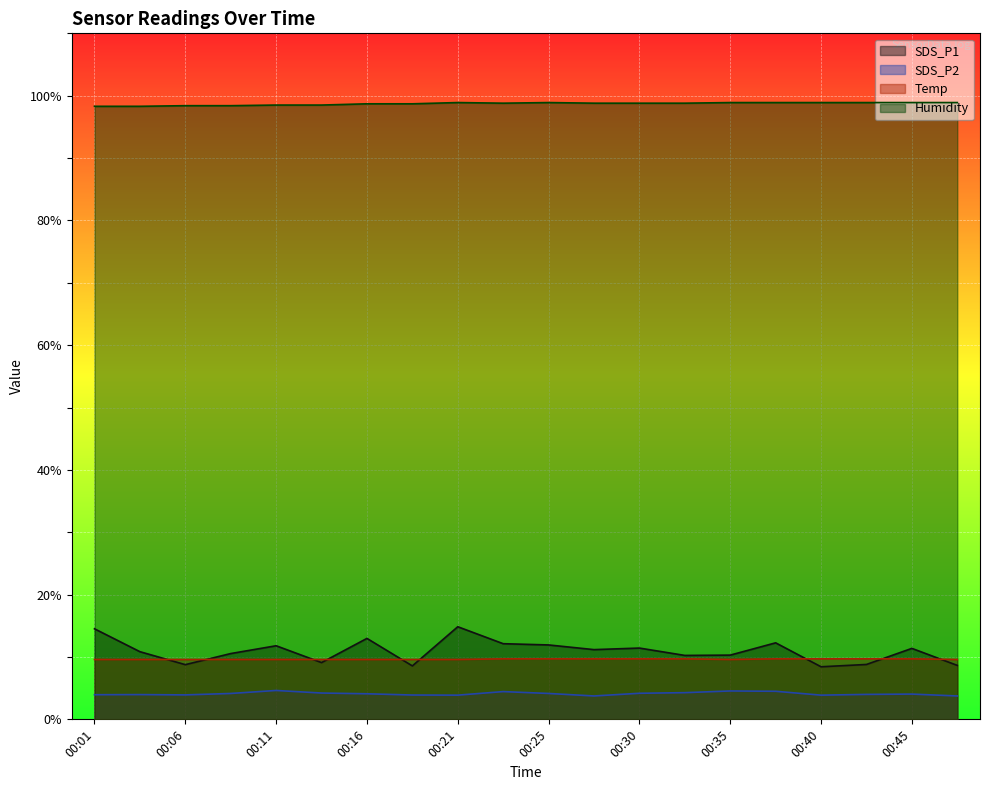

How many categories are shown in the chart?

20